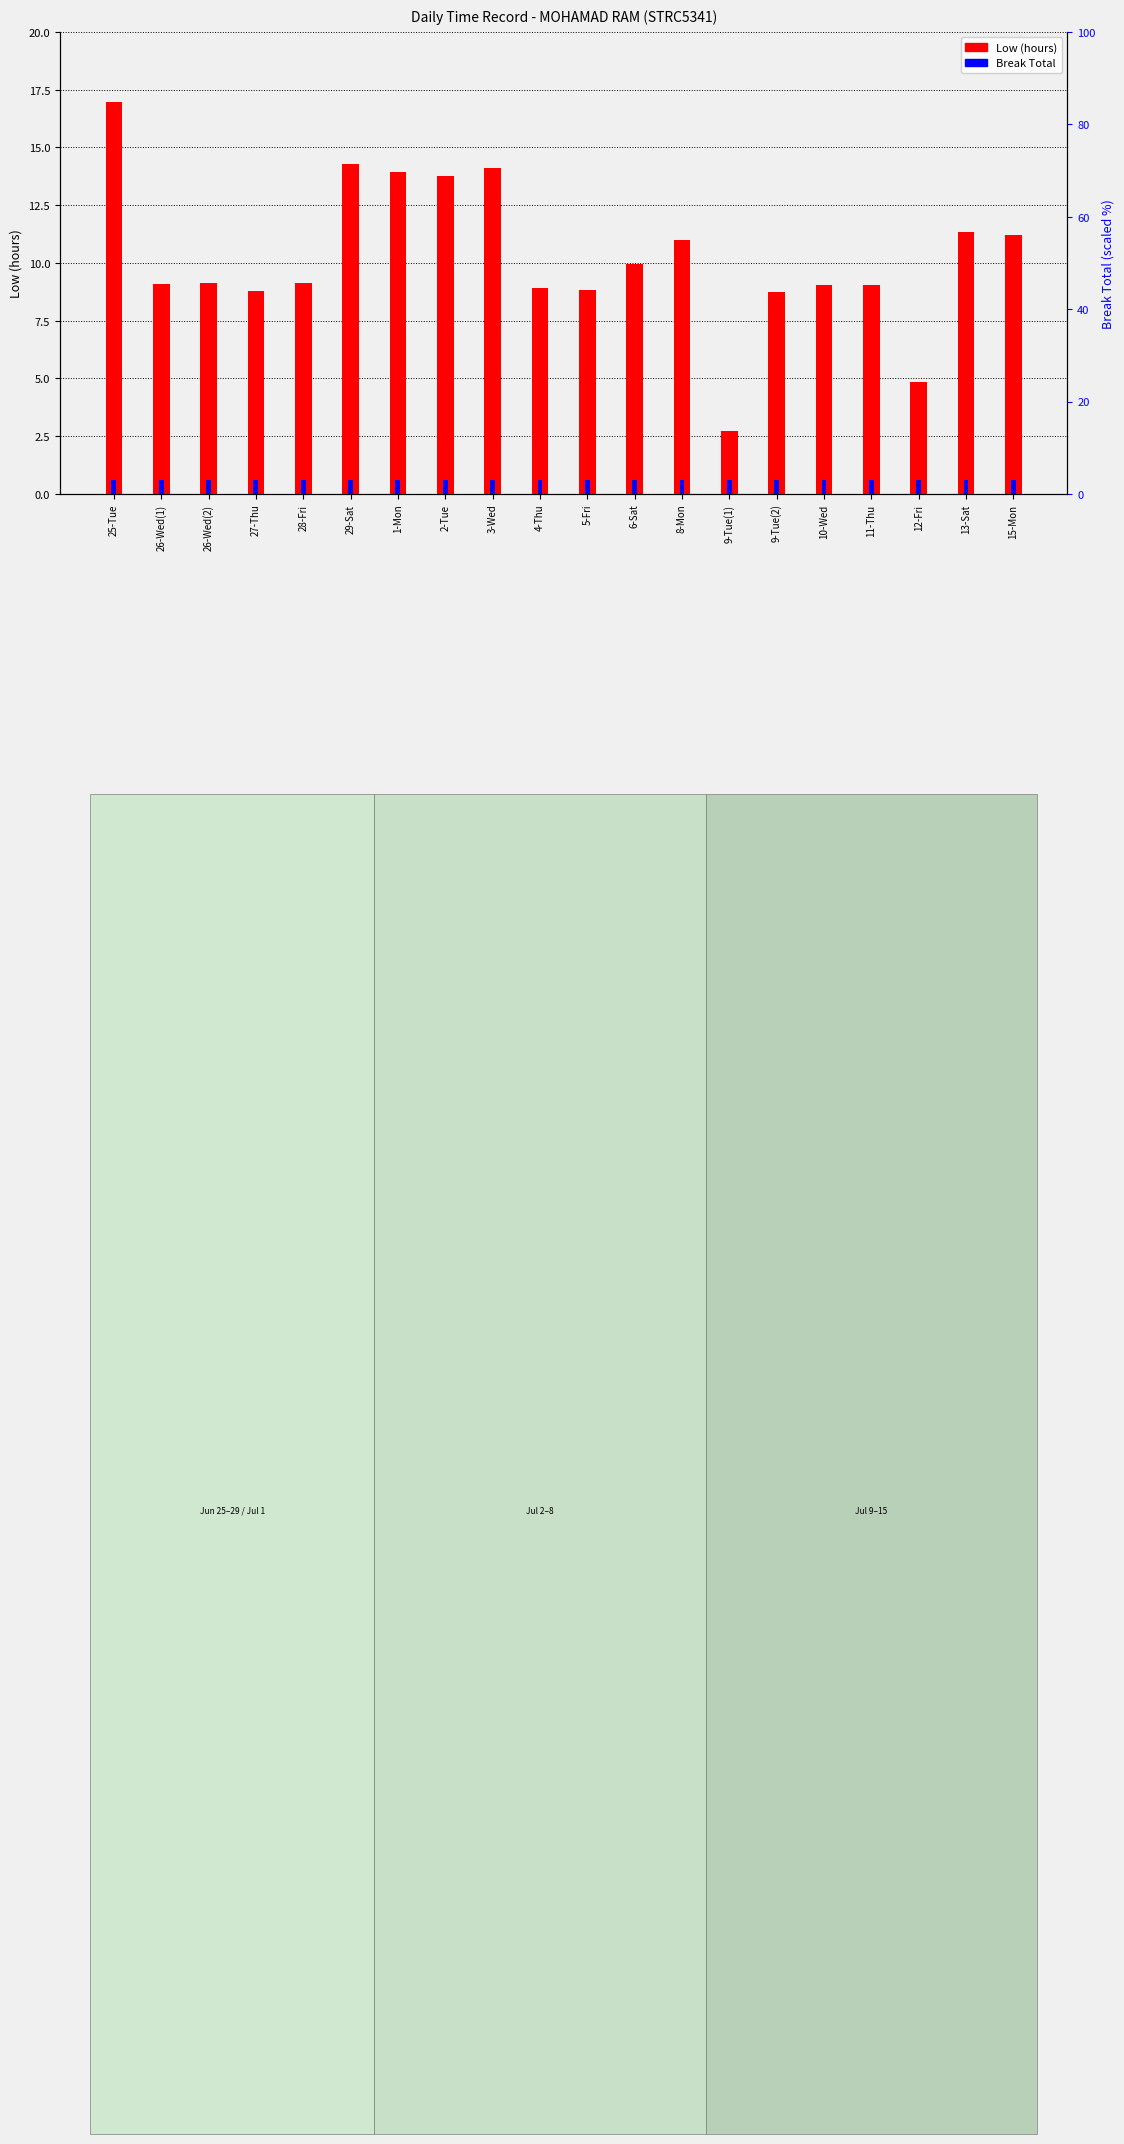

Rank the series at 10-Wed from highest to lowest value.

Low (hours), Break Total (scaled %)